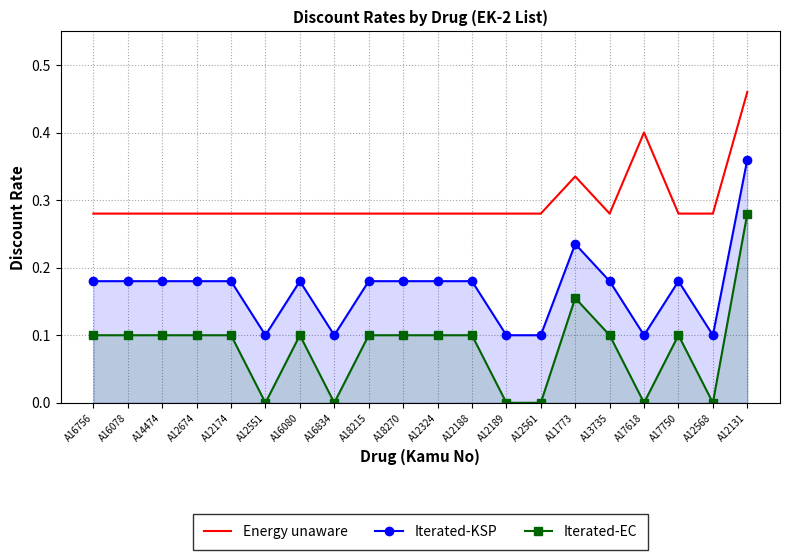

What is the label of the 10th point from the left?

A18270